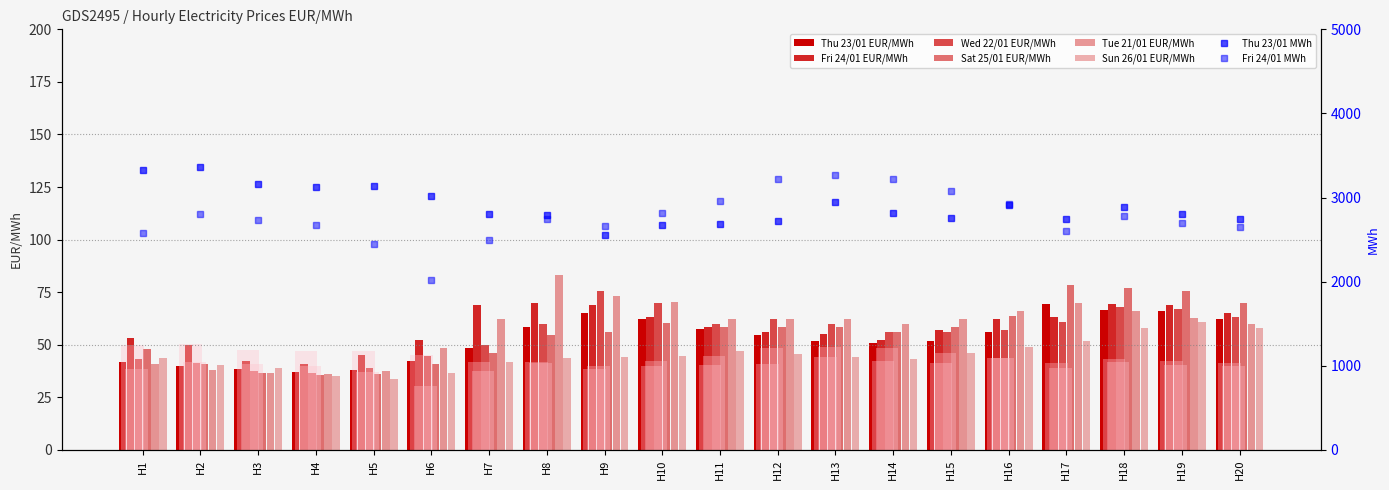

Reading left to right, transcribe all the data shown in this chart.

Thu 23/01 EUR/MWh: H1=41.6	H2=39.8	H3=38.5	H4=37.2	H5=38.1	H6=42.2	H7=48.2	H8=58.3	H9=65.0	H10=62.4	H11=57.5	H12=54.5	H13=51.7	H14=51.0	H15=51.8	H16=56.0	H17=69.3	H18=66.6	H19=66.0	H20=62.0
Fri 24/01 EUR/MWh: H1=53.2	H2=49.8	H3=42.0	H4=40.6	H5=45.0	H6=52.3	H7=68.8	H8=69.9	H9=68.8	H10=63.0	H11=58.6	H12=56.1	H13=55.0	H14=52.1	H15=57.0	H16=62.1	H17=63.0	H18=69.2	H19=68.8	H20=65.0
Wed 22/01 EUR/MWh: H1=43.0	H2=41.5	H3=37.3	H4=36.7	H5=38.8	H6=44.6	H7=50.1	H8=60.0	H9=75.5	H10=69.7	H11=60.1	H12=62.1	H13=60.1	H14=56.1	H15=56.1	H16=57.1	H17=60.9	H18=67.9	H19=67.0	H20=63.0
Sat 25/01 EUR/MWh: H1=47.9	H2=41.0	H3=36.7	H4=35.6	H5=36.0	H6=41.0	H7=46.1	H8=54.4	H9=56.0	H10=60.1	H11=58.2	H12=58.2	H13=58.2	H14=56.0	H15=58.2	H16=63.8	H17=78.3	H18=77.0	H19=75.5	H20=70.0
Tue 21/01 EUR/MWh: H1=41.0	H2=38.1	H3=36.6	H4=36.2	H5=37.4	H6=48.3	H7=62.1	H8=83.0	H9=73.0	H10=70.1	H11=62.1	H12=62.1	H13=62.1	H14=60.0	H15=62.1	H16=66.1	H17=69.9	H18=65.8	H19=62.6	H20=60.0
Sun 26/01 EUR/MWh: H1=43.9	H2=40.5	H3=38.7	H4=35.2	H5=33.5	H6=36.5	H7=41.8	H8=43.7	H9=43.9	H10=44.5	H11=47.1	H12=45.5	H13=43.9	H14=43.3	H15=45.8	H16=49.0	H17=51.9	H18=58.0	H19=61.0	H20=58.0